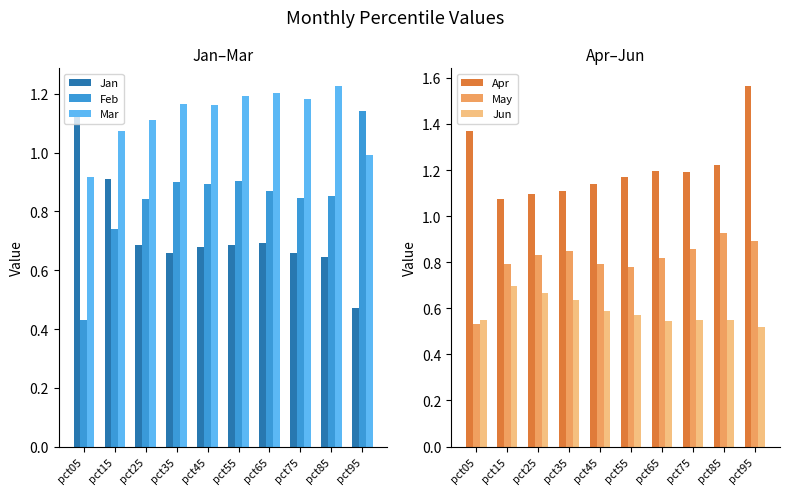

At how many categories does at least one series exceed 1?

10